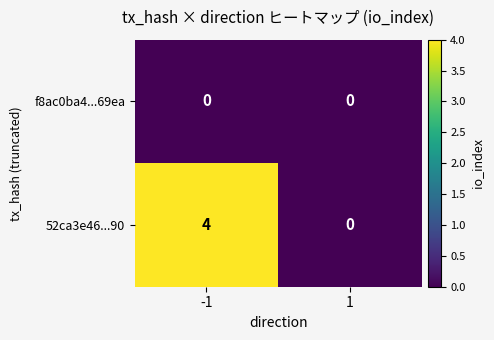

What is the highest value of the 52ca3e46...90 series?

4